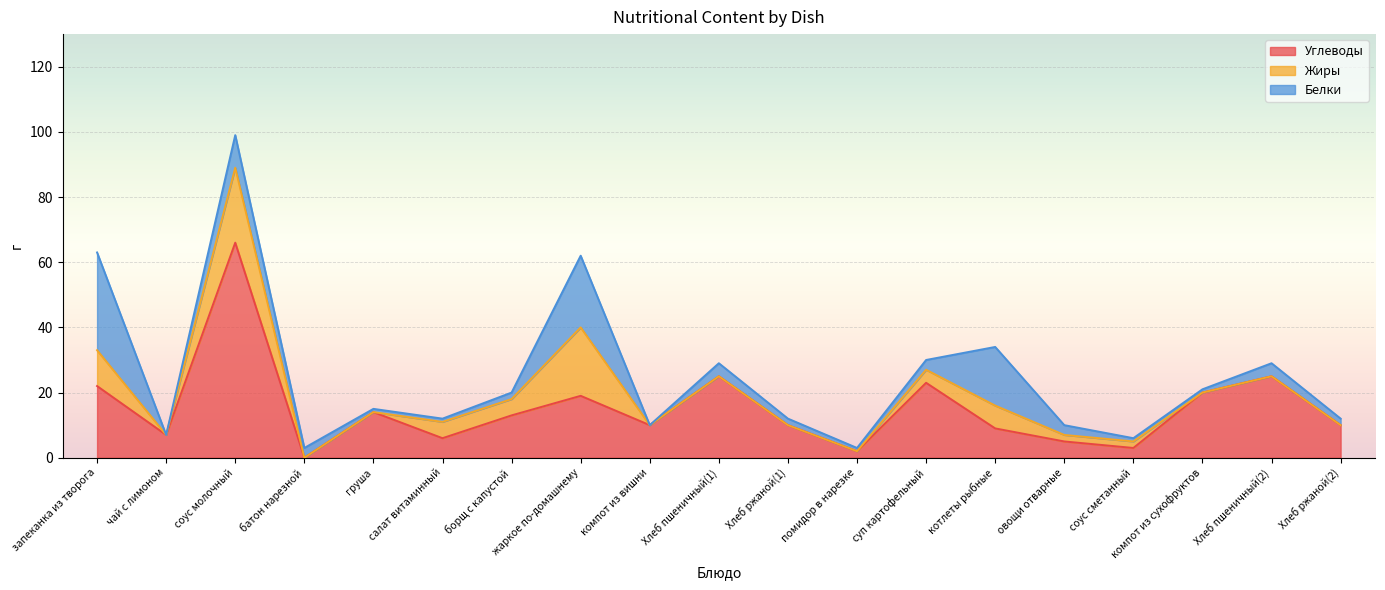

Which has a higher value, чай с лимоном or котлеты рыбные?

котлеты рыбные